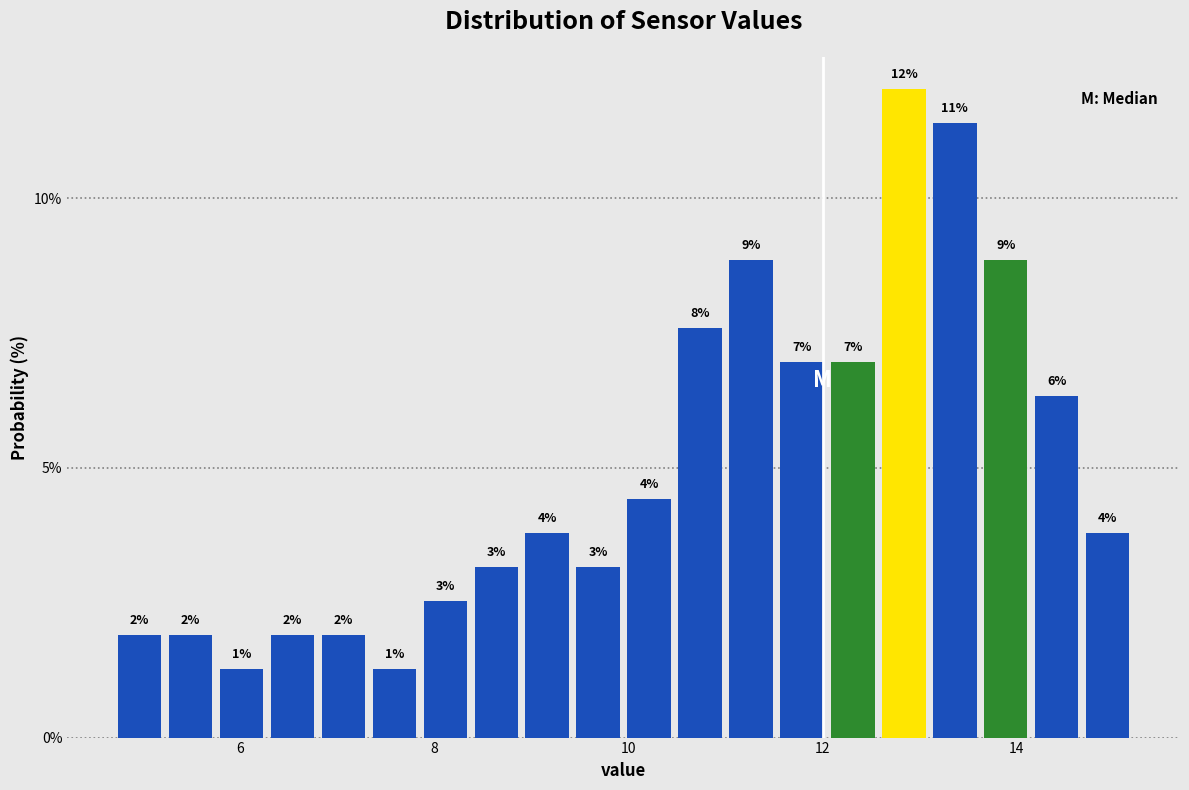

Read against the x-axis, roughly where is the centre of the tallest bar?

12.8